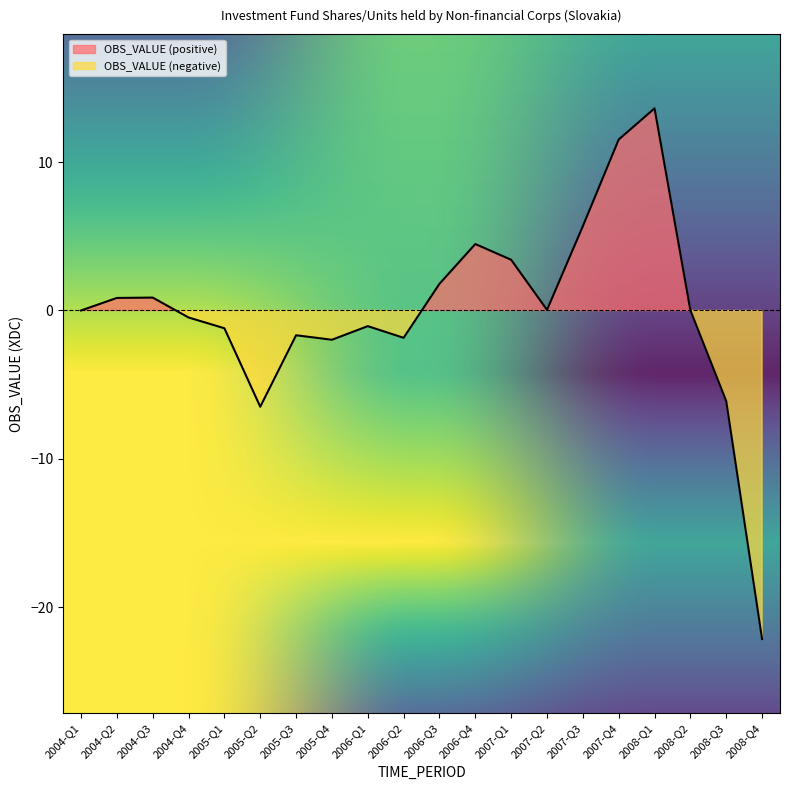

What is the greatest value displayed?

13.6